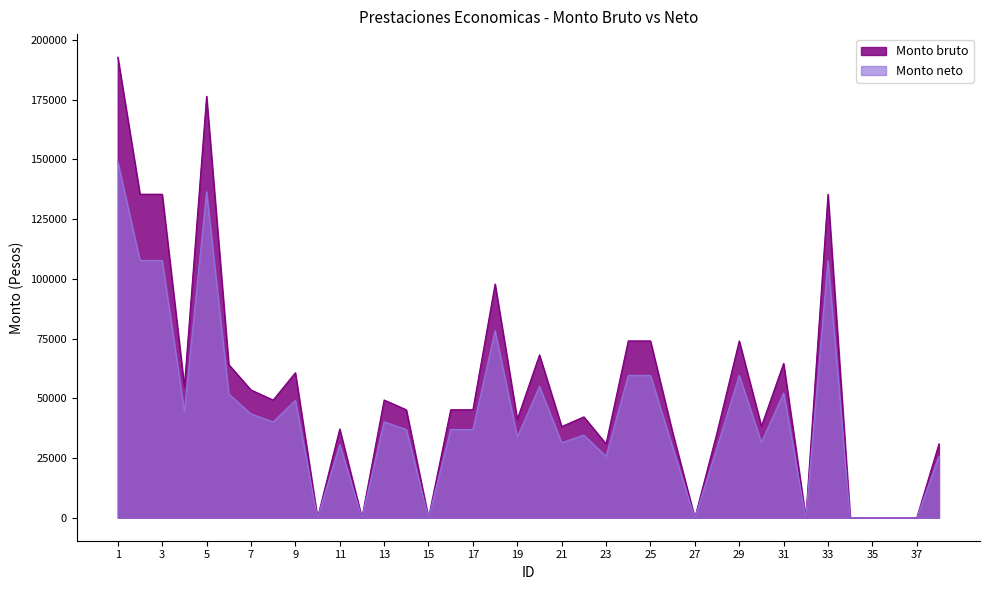

True or false: Monto bruto and Monto neto cross at least once.

False